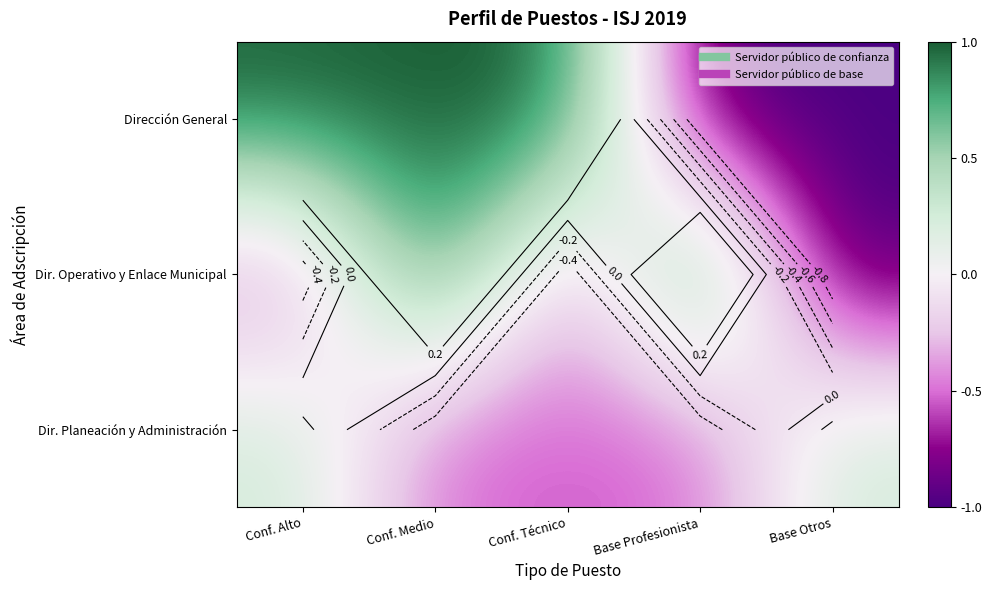

List the labels in order of Dir. Operativo y Enlace Municipal value, smallest first.

Base Otros, Conf. Alto, Conf. Técnico, Conf. Medio, Base Profesionista